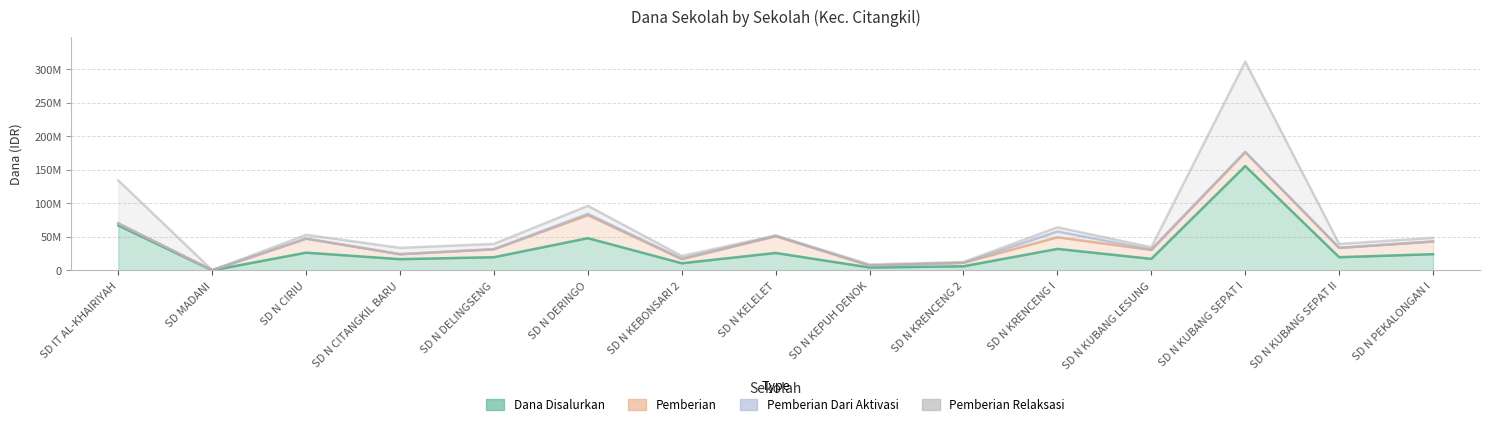

What is the greatest value displayed?

155475000